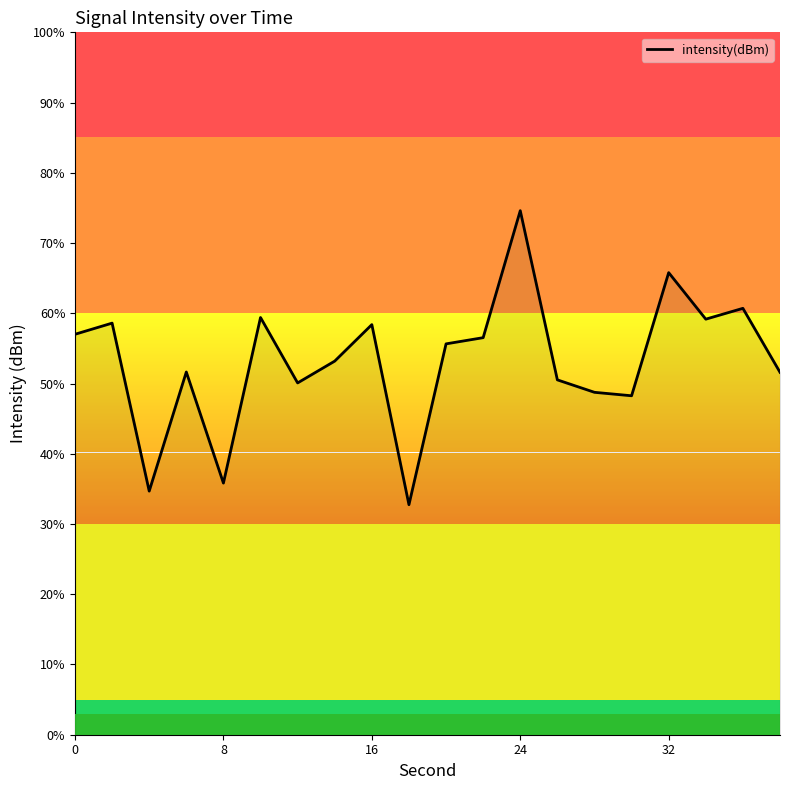

Count the number of categories in the chart.

20